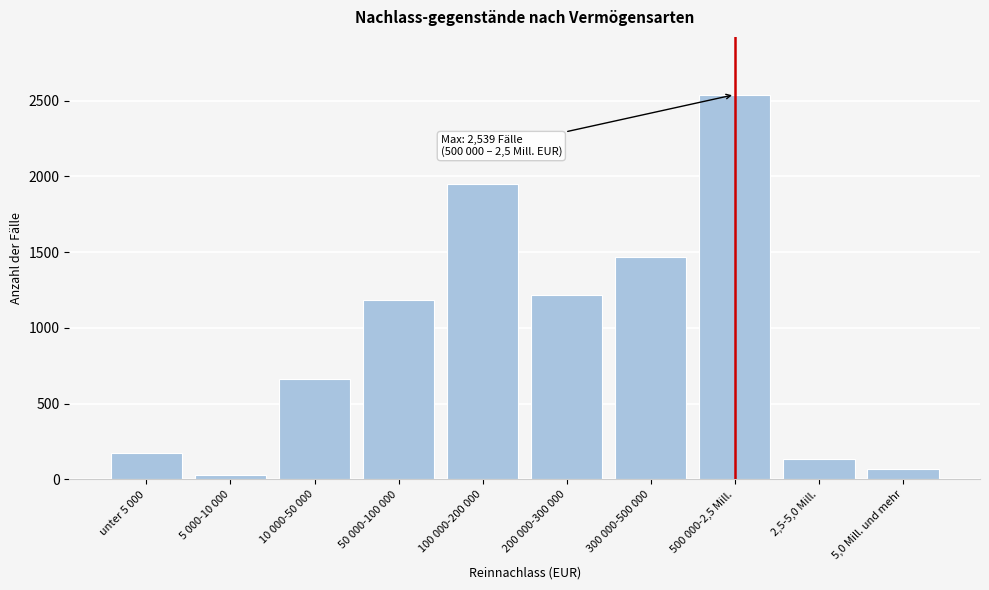

Reading left to right, list all the values displayed in this chart.

unter 5 000=178	5 000-10 000=27	10 000-50 000=664	50 000-100 000=1181	100 000-200 000=1952	200 000-300 000=1214	300 000-500 000=1470	500 000-2,5 Mill.=2539	2,5-5,0 Mill.=133	5,0 Mill. und mehr=70